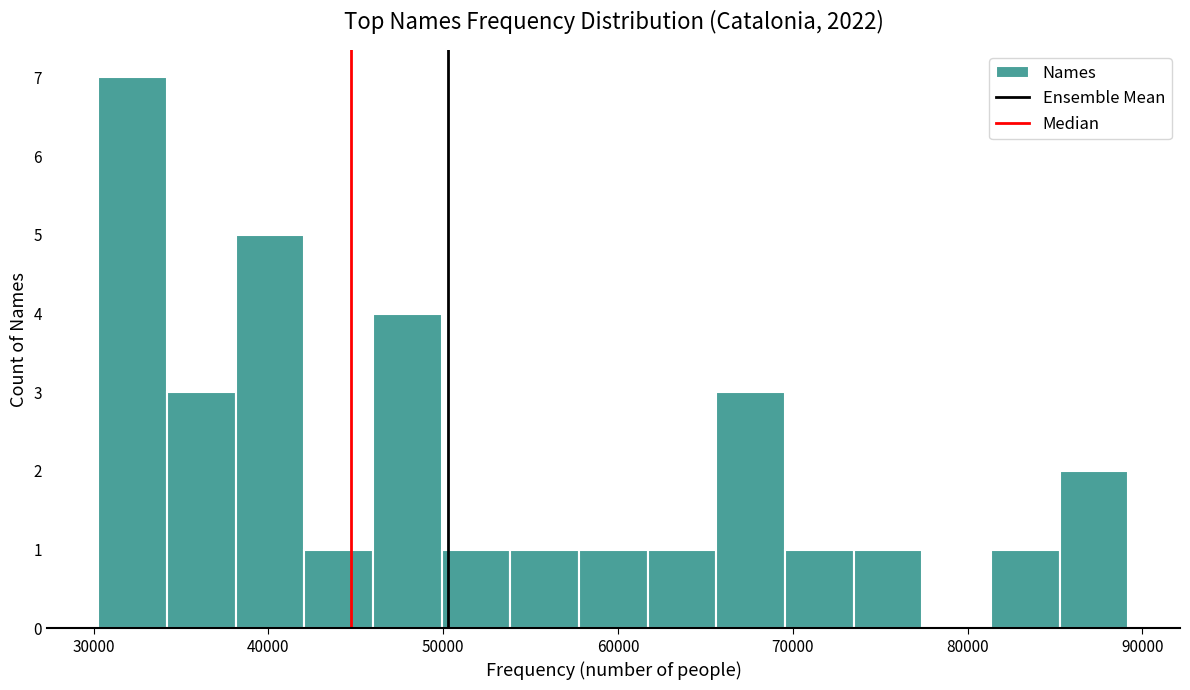

Read against the x-axis, roughly where is the centre of the tallest bar?

32000